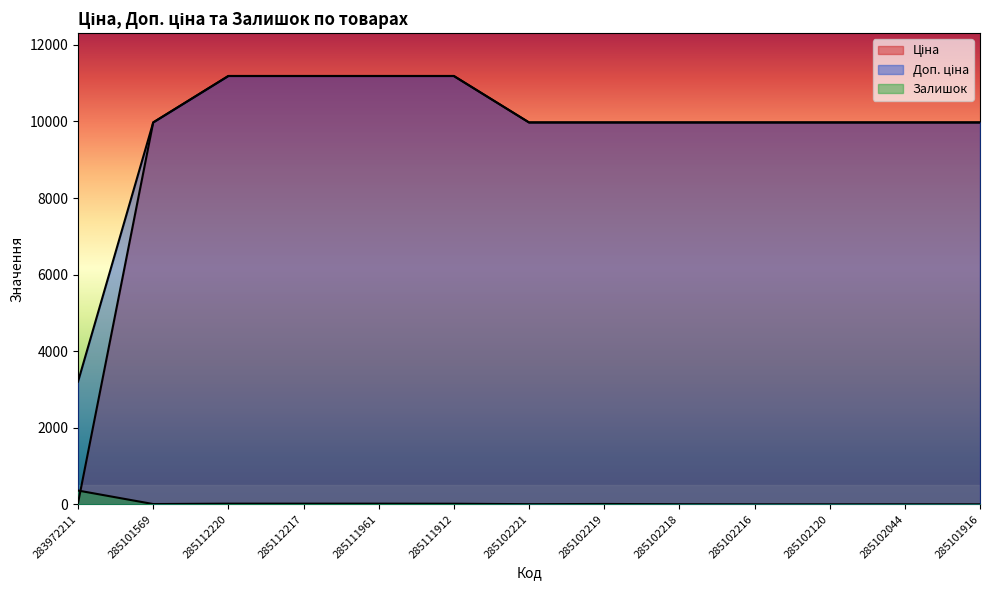

Count the number of data series in this chart.

3